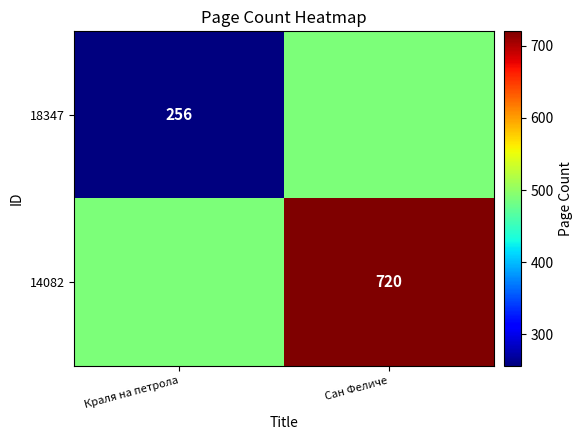

The value of 18347 at Краля на петрола is 354. True or false?

False